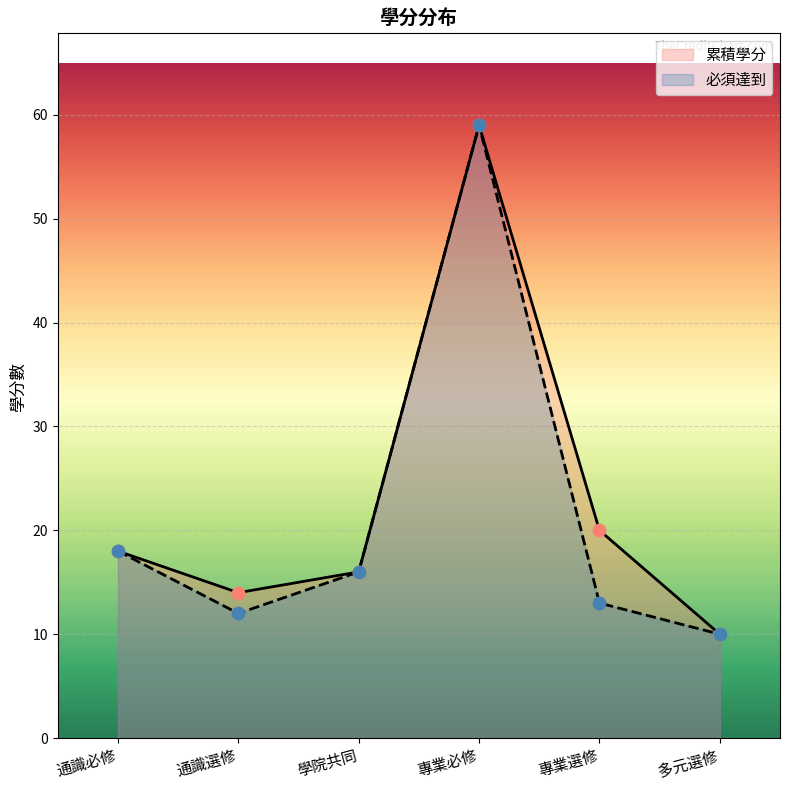

Which series contains the lowest Y value?

累積學分